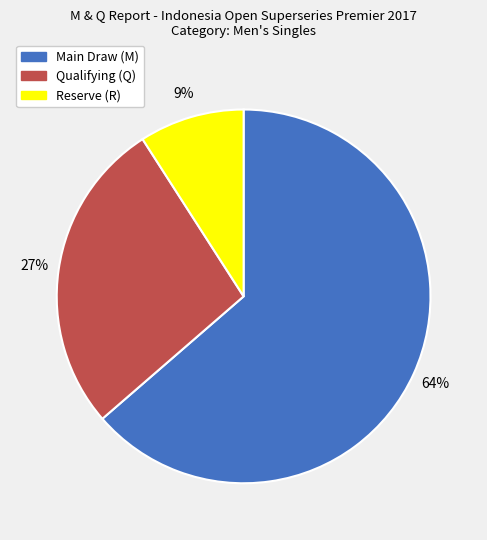

Is the sum of Qualifying (Q) and Reserve (R) greater than half?

No